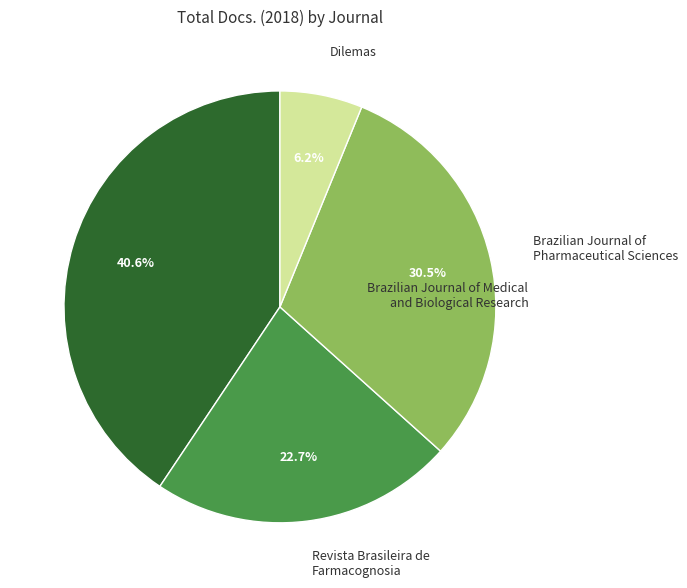

How many segments does this pie chart have?

4